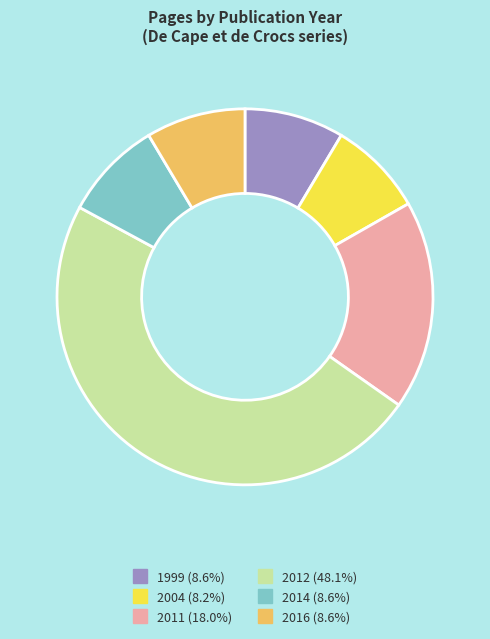

Is there any slice that represents more than half of the pie?

No